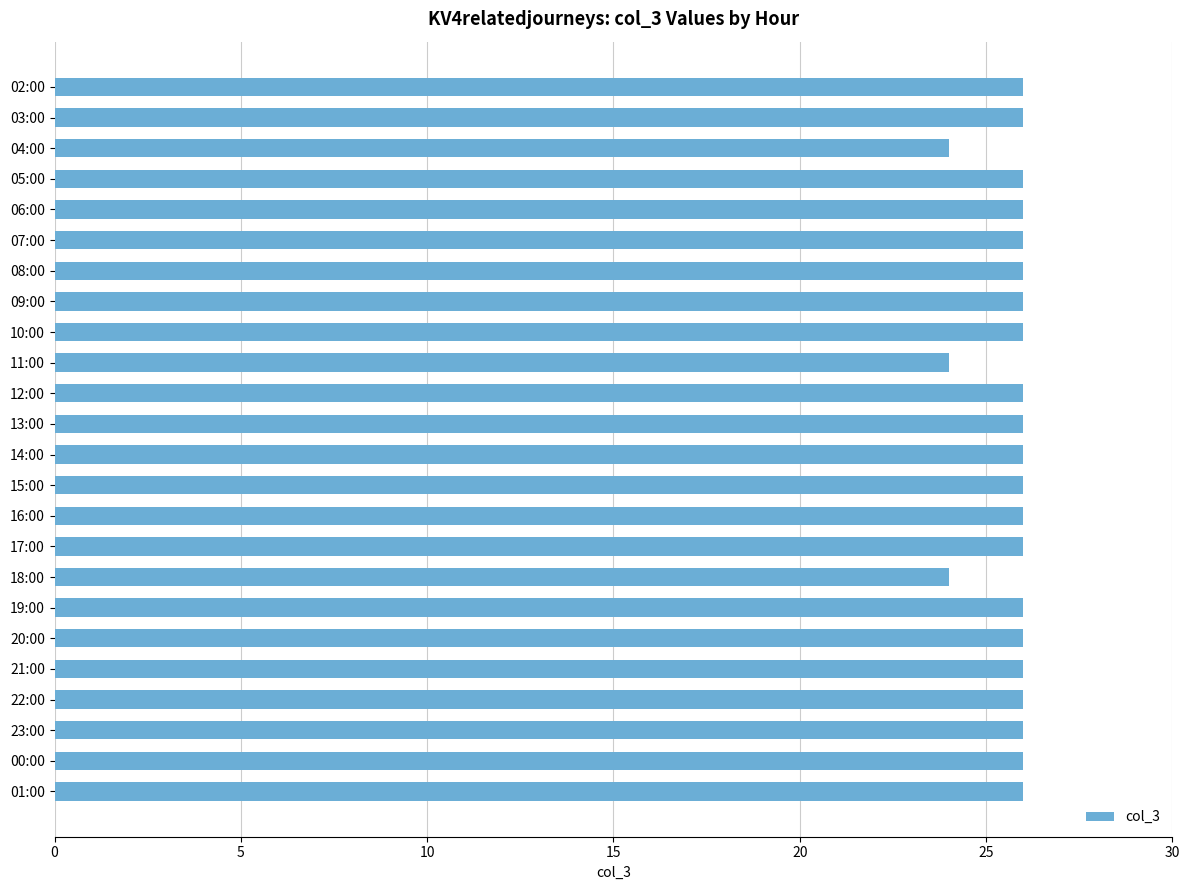

Reading bottom to top, list all the values displayed in this chart.

01:00=26	00:00=26	23:00=26	22:00=26	21:00=26	20:00=26	19:00=26	18:00=24	17:00=26	16:00=26	15:00=26	14:00=26	13:00=26	12:00=26	11:00=24	10:00=26	09:00=26	08:00=26	07:00=26	06:00=26	05:00=26	04:00=24	03:00=26	02:00=26